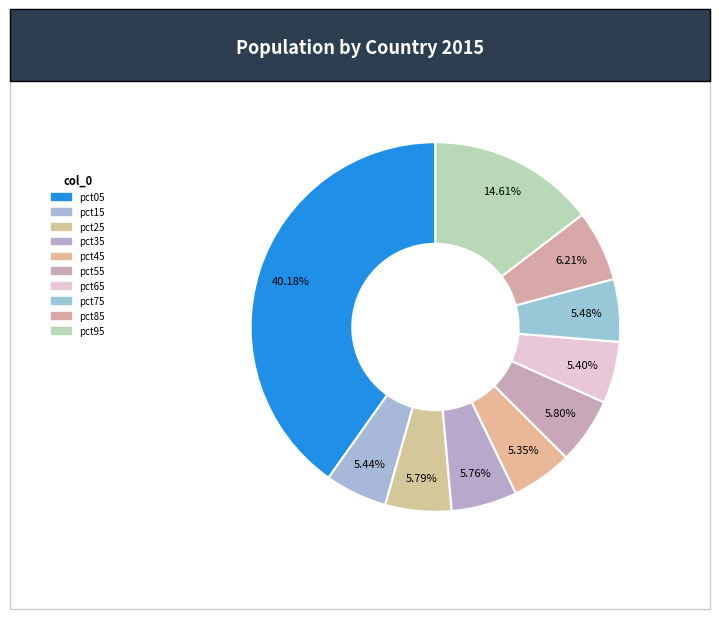

Is it true that pct25 is 6% of the pie?

True